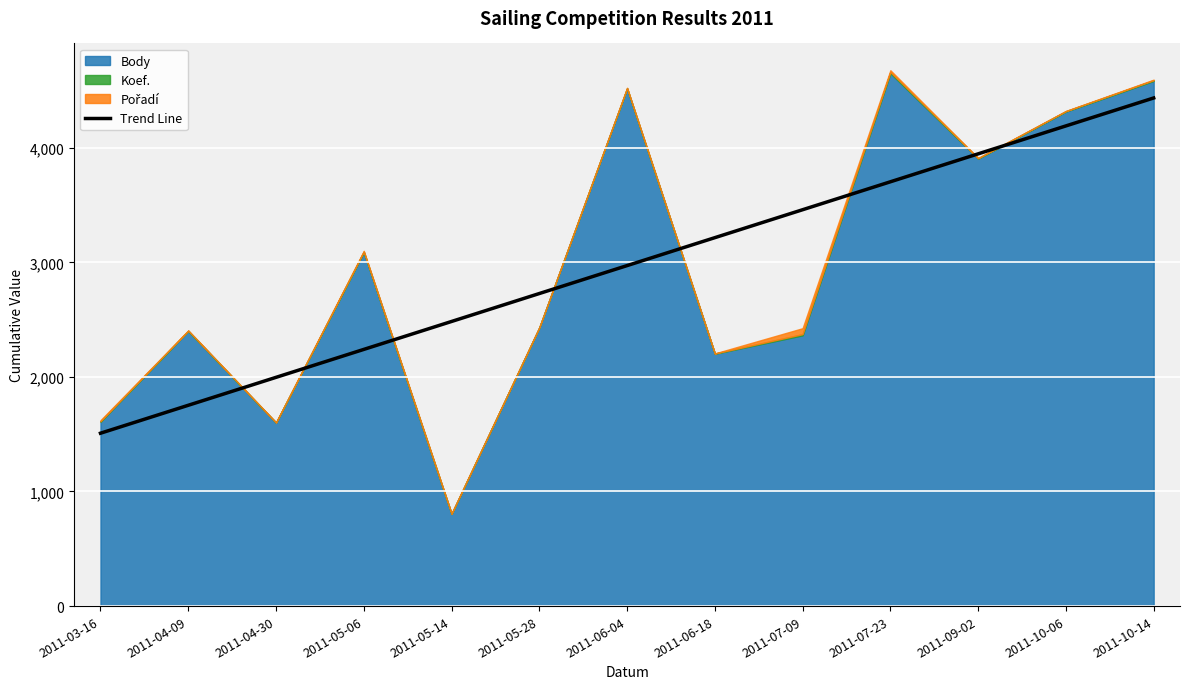

Reading left to right, list all the values displayed in this chart.

2011-03-16=1508.5	2011-04-09=1752.3	2011-04-30=1996.1	2011-05-06=2239.9	2011-05-14=2483.7	2011-05-28=2727.4	2011-06-04=2971.2	2011-06-18=3215.0	2011-07-09=3458.8	2011-07-23=3702.6	2011-09-02=3946.4	2011-10-06=4190.2	2011-10-14=4433.9